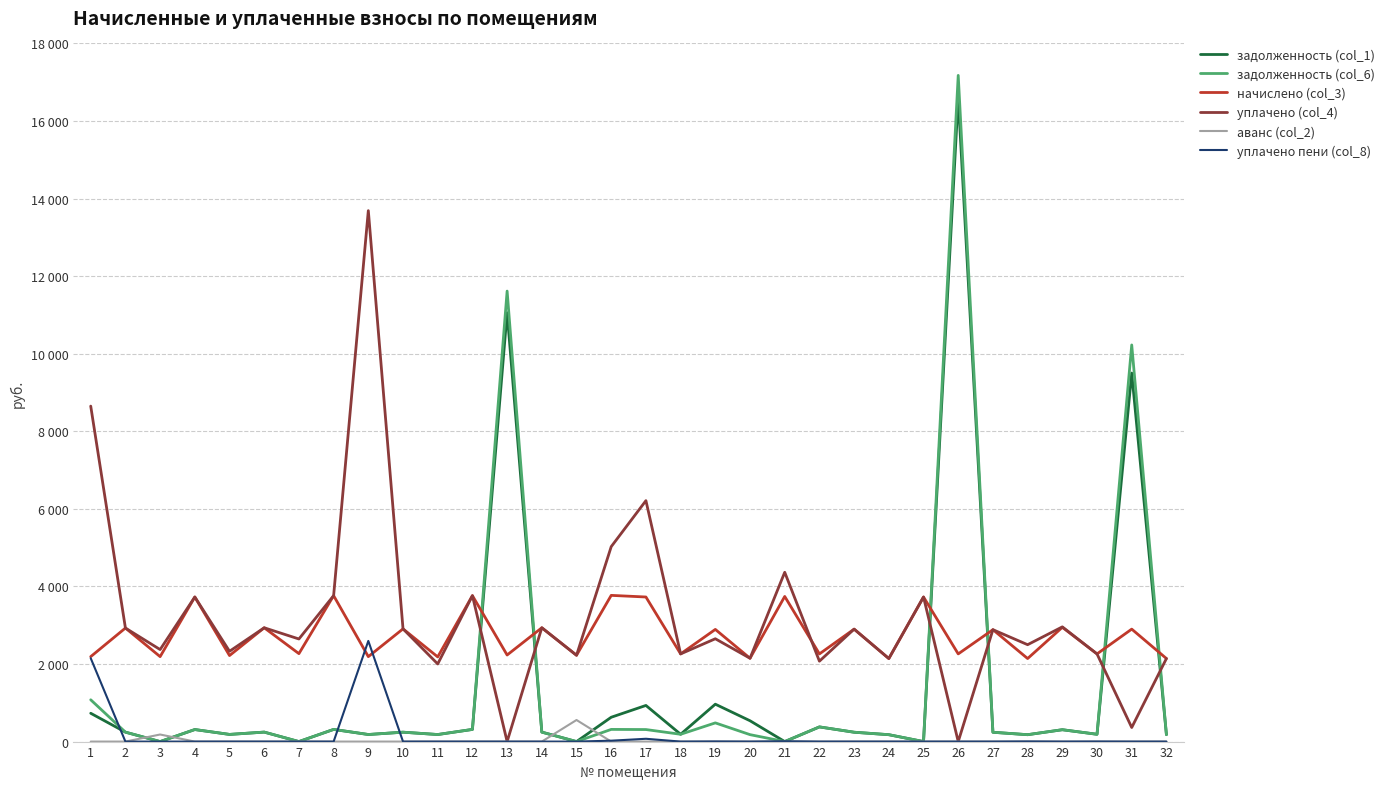

At which label does уплачено (col_4) reach its peak?

9